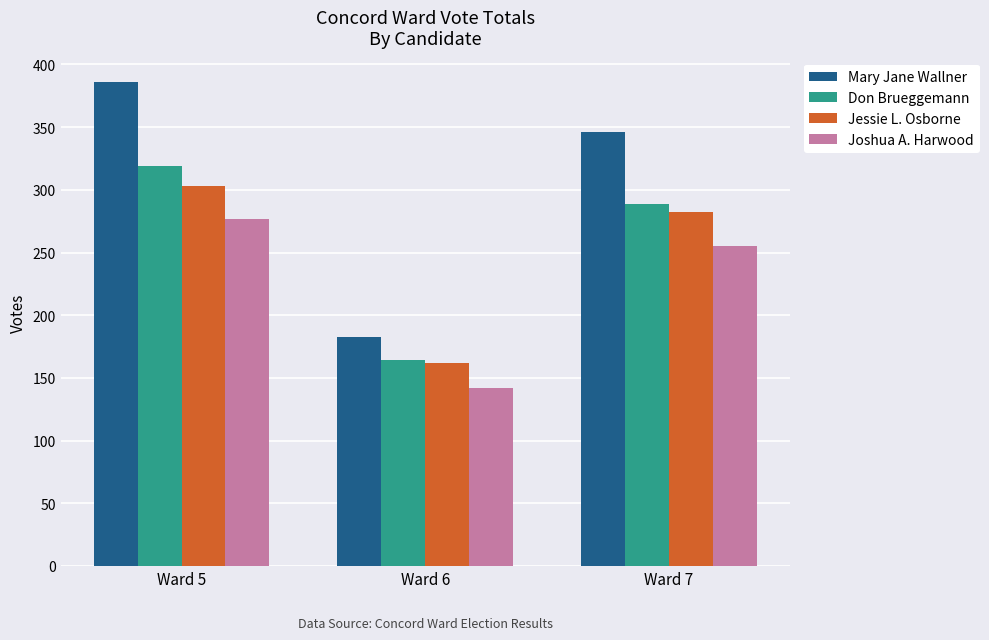

Are the bars grouped side by side (vs. stacked)?

Yes